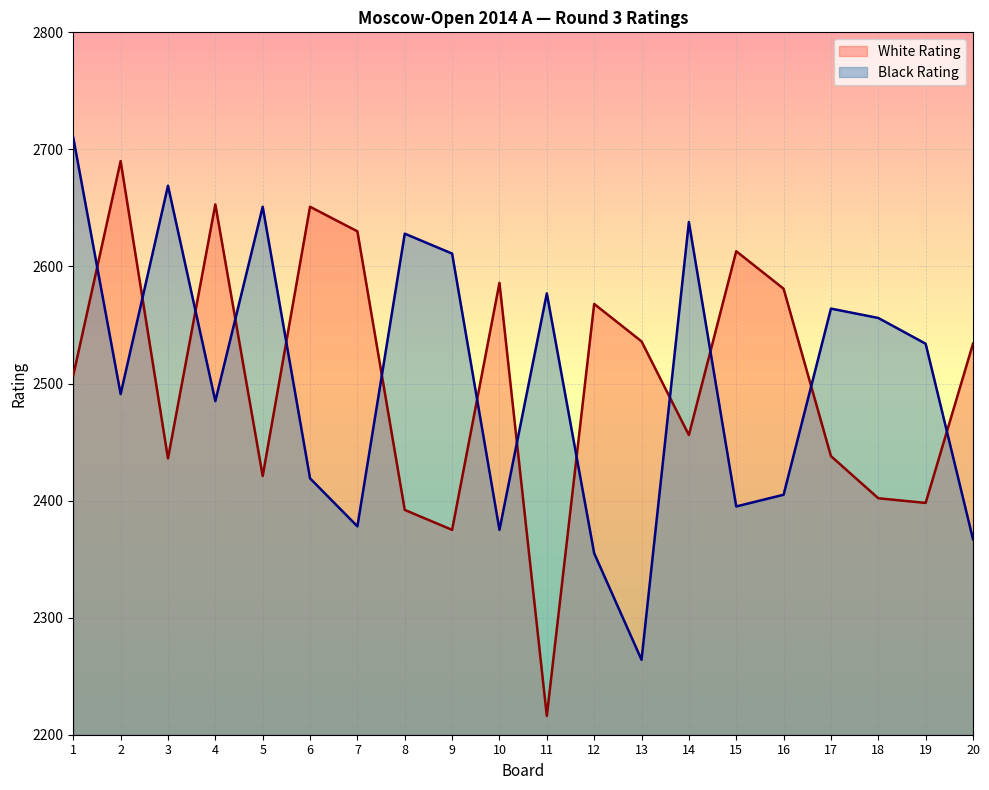

How many data points does each series have?

20